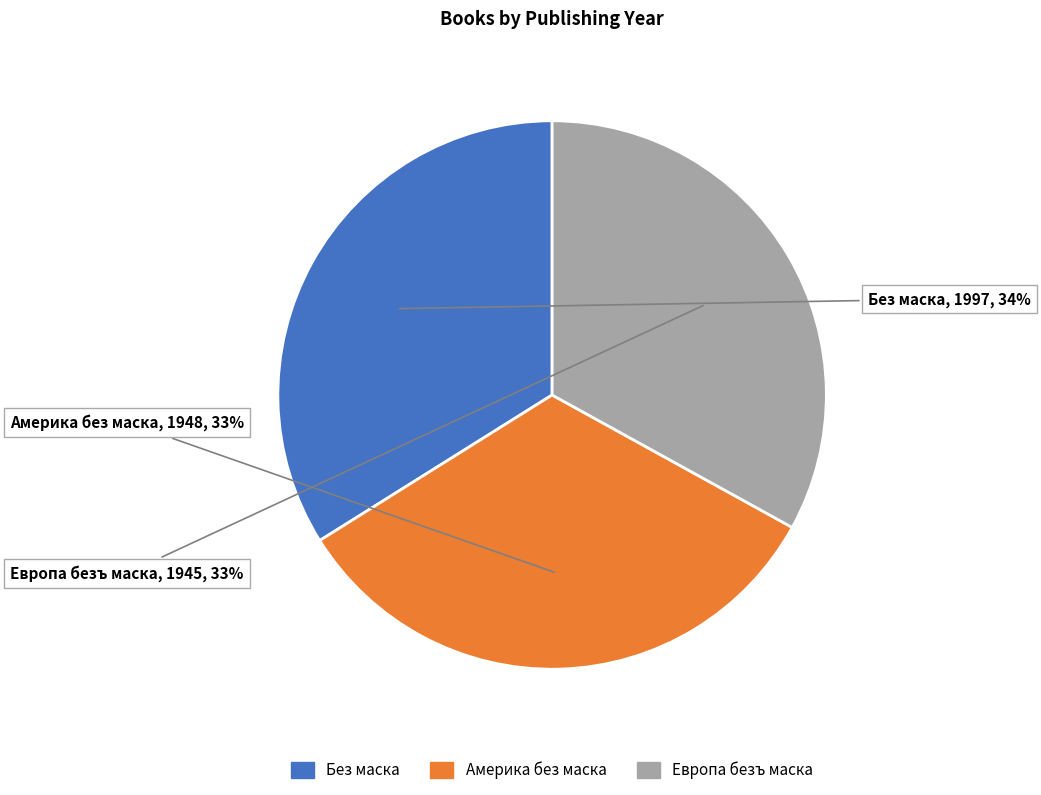

To the nearest percent, what is the difference between the largest and smallest slice percentages?

1%